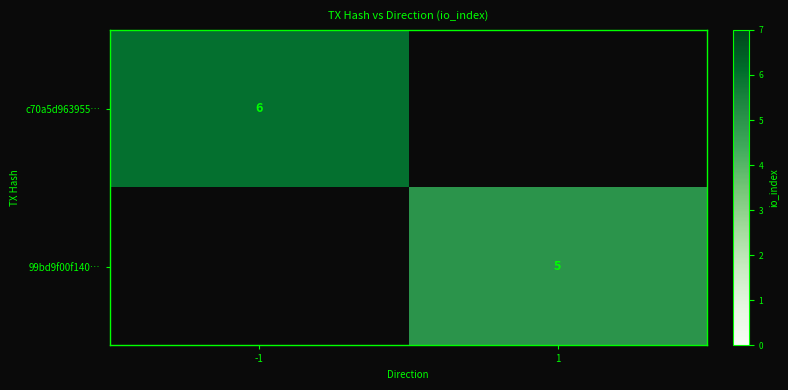

The 99bd9f00f140… series shows 5 at 1. True or false?

True